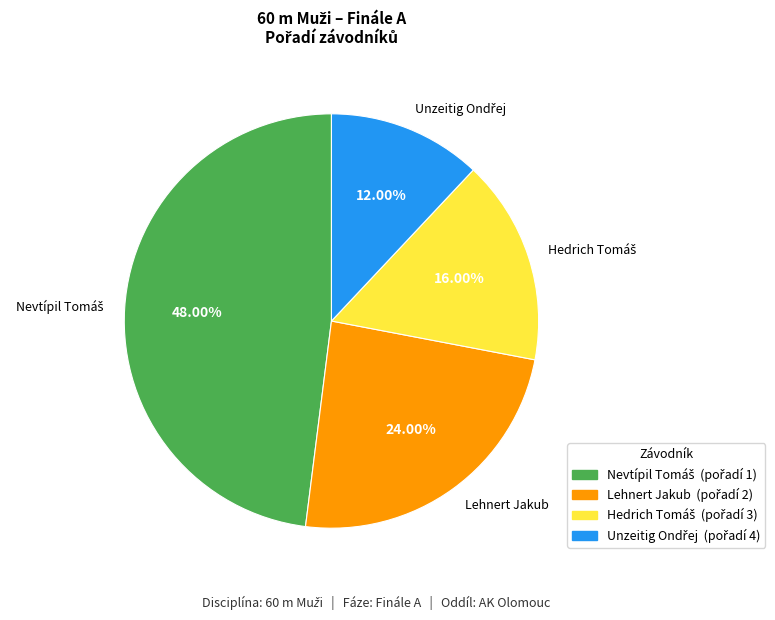

Does any single category account for the majority?

No